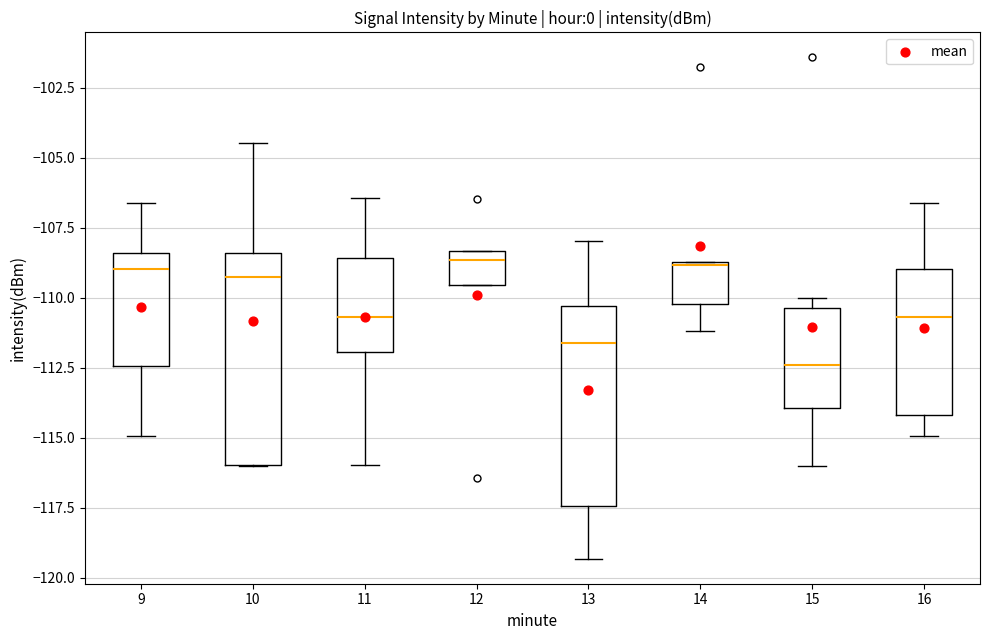

Reading left to right, transcribe this box plot: for each box, give where its median line is, the range the box spans, and where its two whiskers end, as read against the y-axis. The values are not printed on the chart, so give them approximately, as read against the axis.

9: median -109.0, box -112.5 to -108.5, whiskers -115.0 to -106.5
10: median -109.5, box -116.0 to -108.5, whiskers -116.0 to -104.5
11: median -110.5, box -112.0 to -108.5, whiskers -116.0 to -106.5
12: median -108.5 (just below the box's upper edge), box -109.5 to -108.5, whiskers -109.5 to -108.5
13: median -111.5, box -117.5 to -110.5, whiskers -119.5 to -108.0
14: median -109.0, box -110.0 to -108.5, whiskers -111.0 to -108.5
15: median -112.5, box -114.0 to -110.5, whiskers -116.0 to -110.0
16: median -110.5, box -114.0 to -109.0, whiskers -115.0 to -106.5